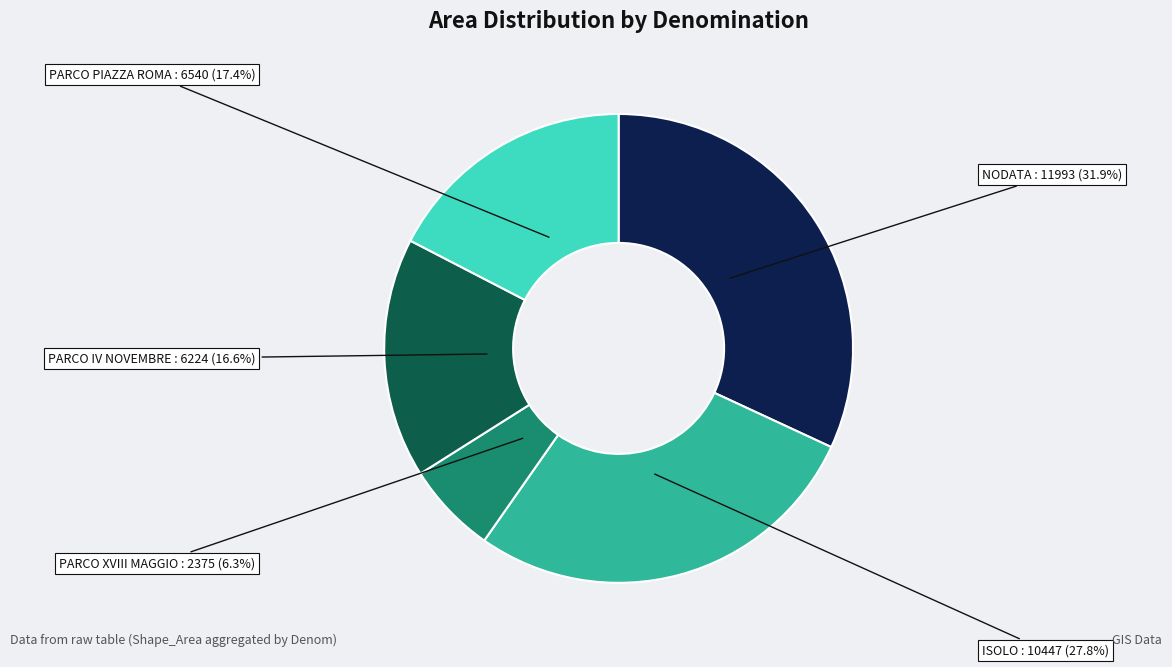

Is there any slice that represents more than half of the pie?

No